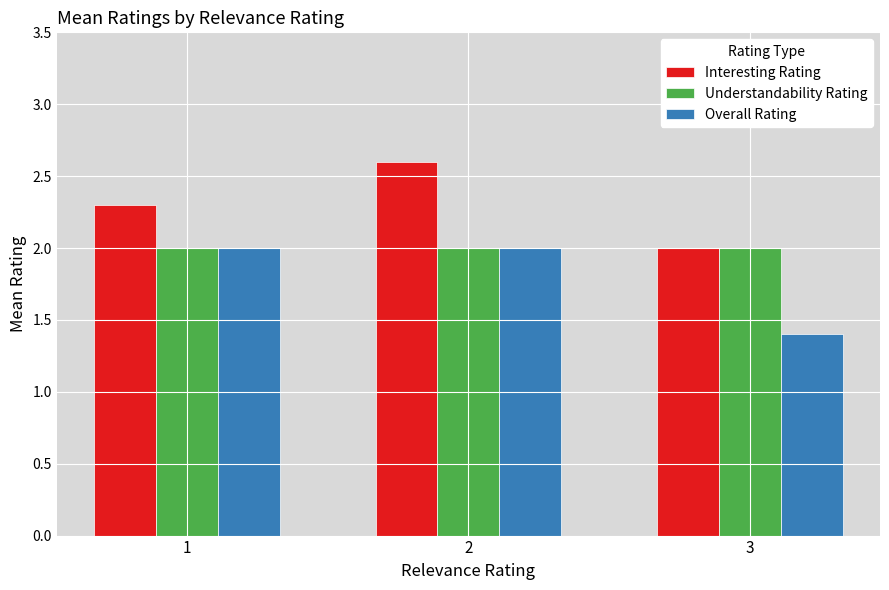

Which category has the highest value in the Interesting Rating series?

2